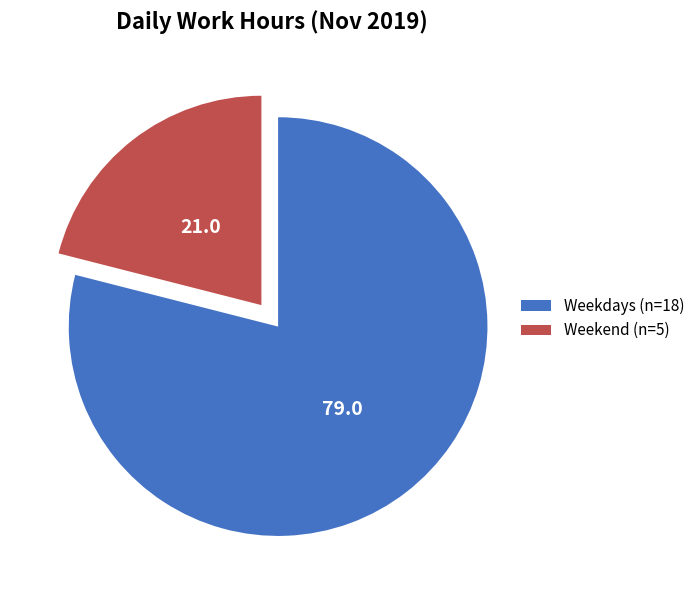

True or false: Weekdays (n=18) accounts for 92% of the total.

False